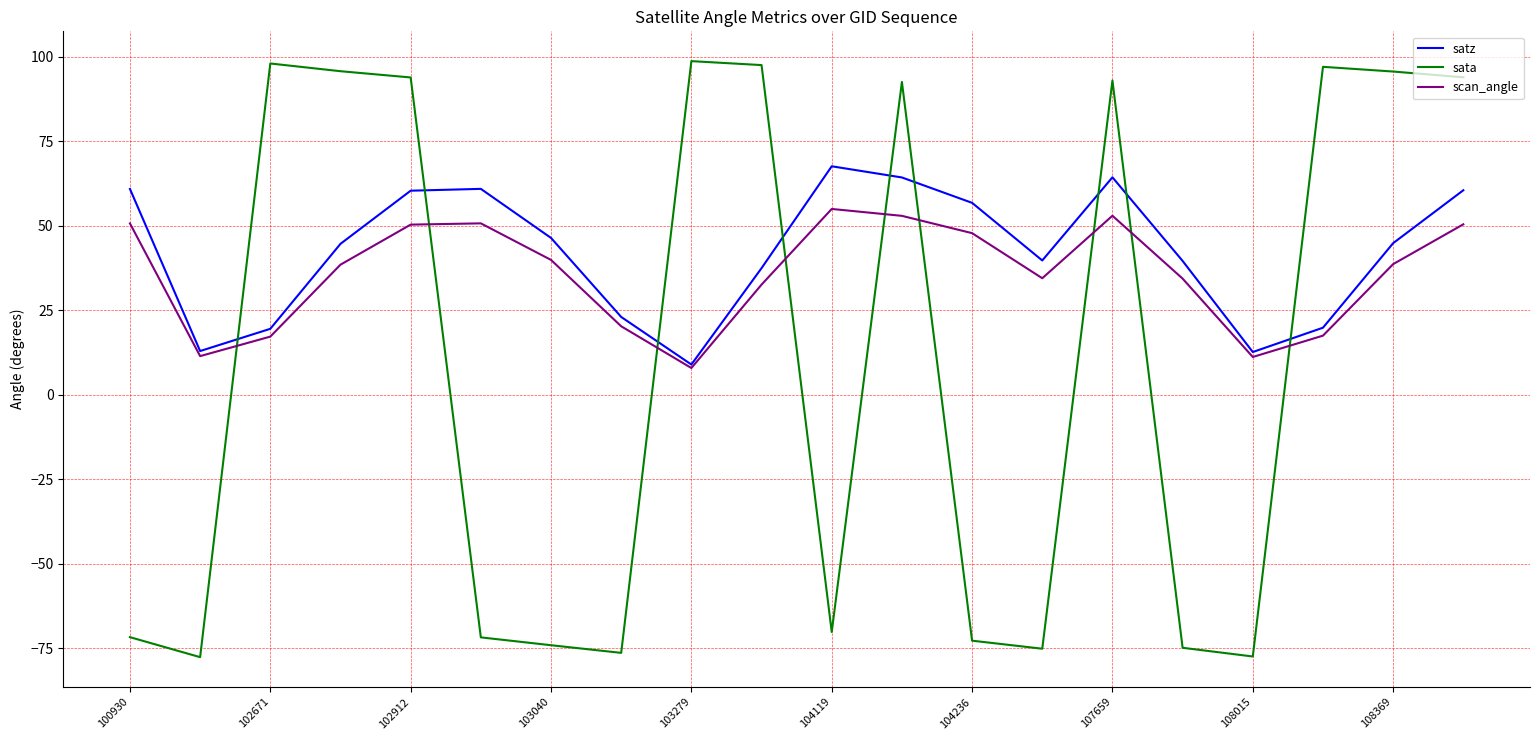

In satz, how many points are lower than both neighbors (excluding endpoints)?

4